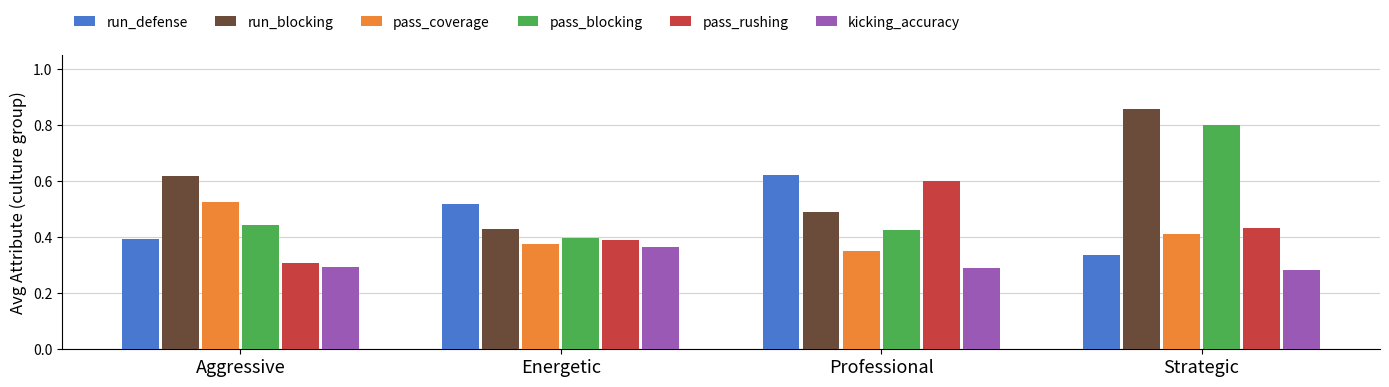

What are all the series names shown in the legend?

run_defense, run_blocking, pass_coverage, pass_blocking, pass_rushing, kicking_accuracy